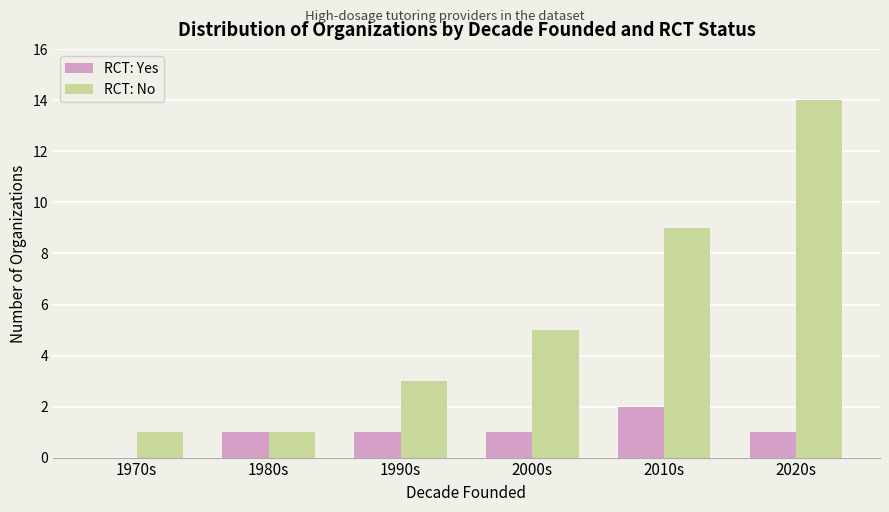

True or false: RCT: No has a value of 1 at 1980s.

True